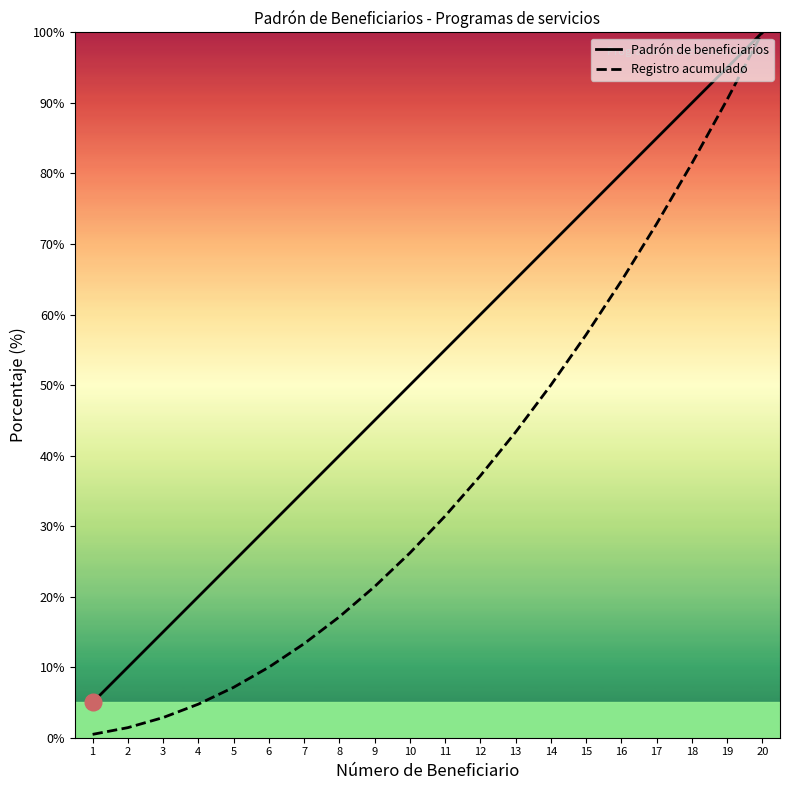

At which label does Registro acumulado reach its peak?

20